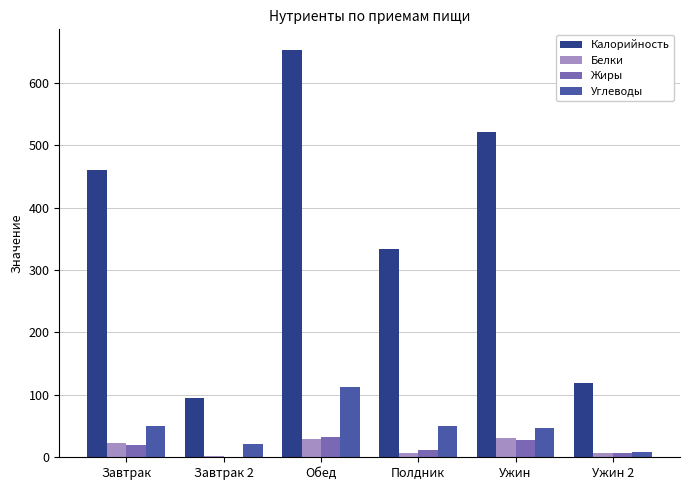

Which series changed the most between Полдник and Ужин?

Калорийность